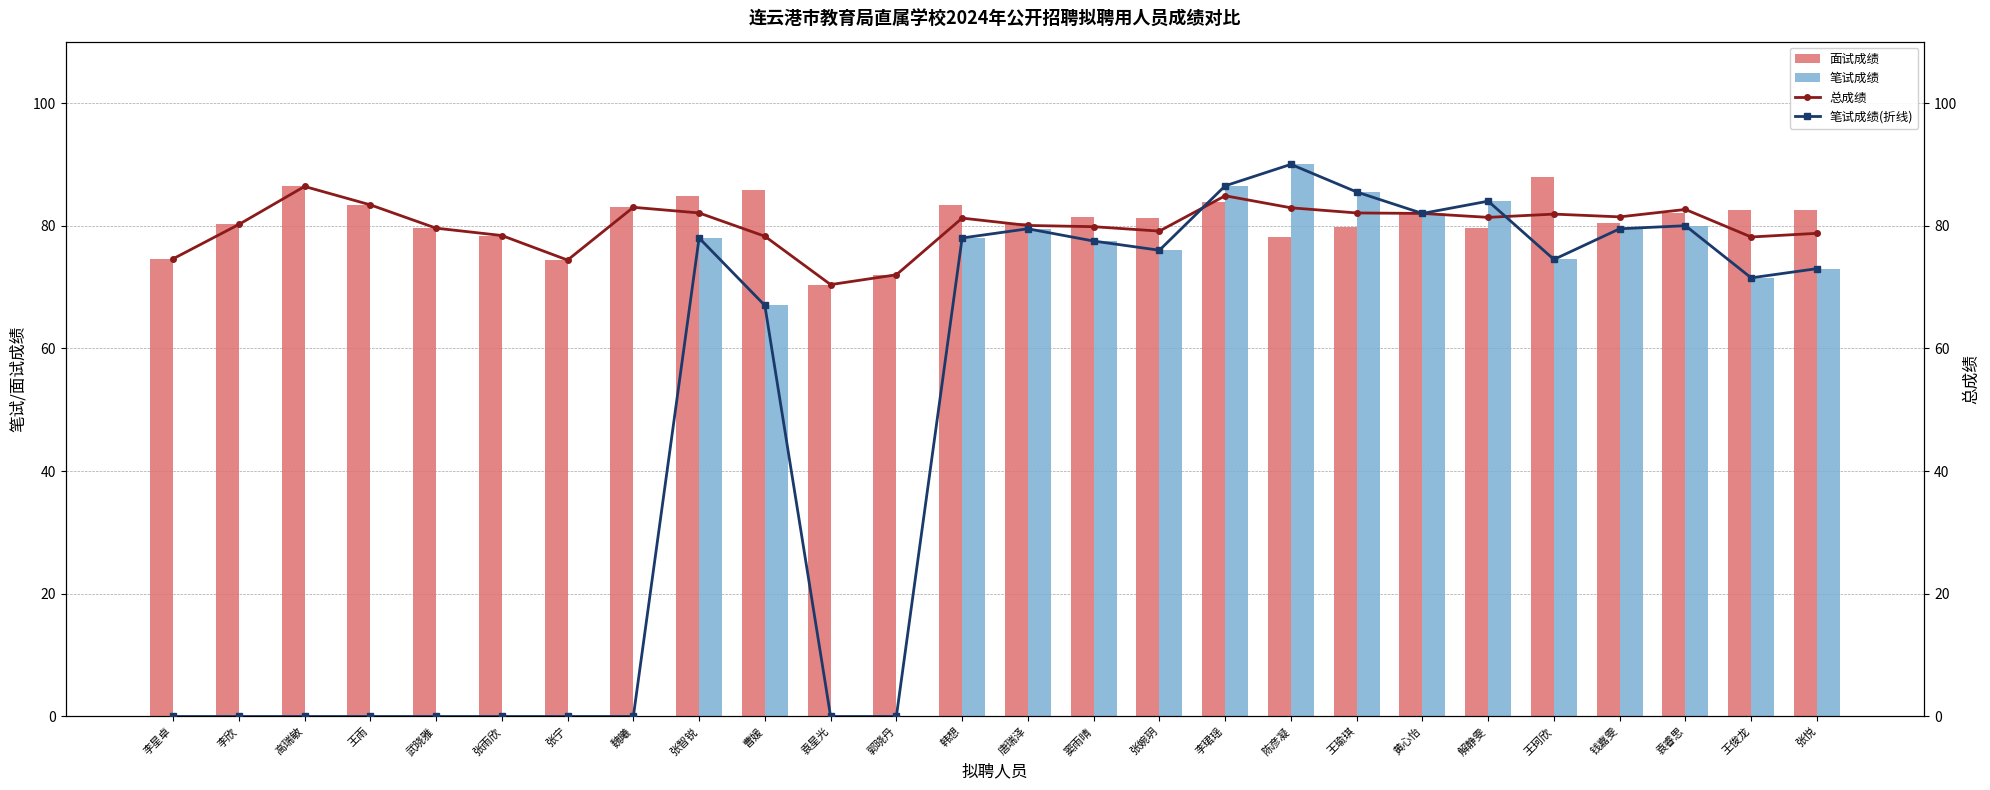

Rank the categories by 笔试成绩(折线) value from lowest to highest.

李星卓, 李欣, 高瑞敏, 王雨, 武晓雅, 张雨欣, 张宁, 魏曦, 袁星光, 郭晓丹, 曹媛, 王俊龙, 张悦, 王珂欣, 张婉玥, 窦雨晴, 张智锐, 韩想, 唐瑞泽, 钱嘉雯, 袁睿思, 黄心怡, 解静雯, 王瑜琪, 李珺瑶, 陈彦凝